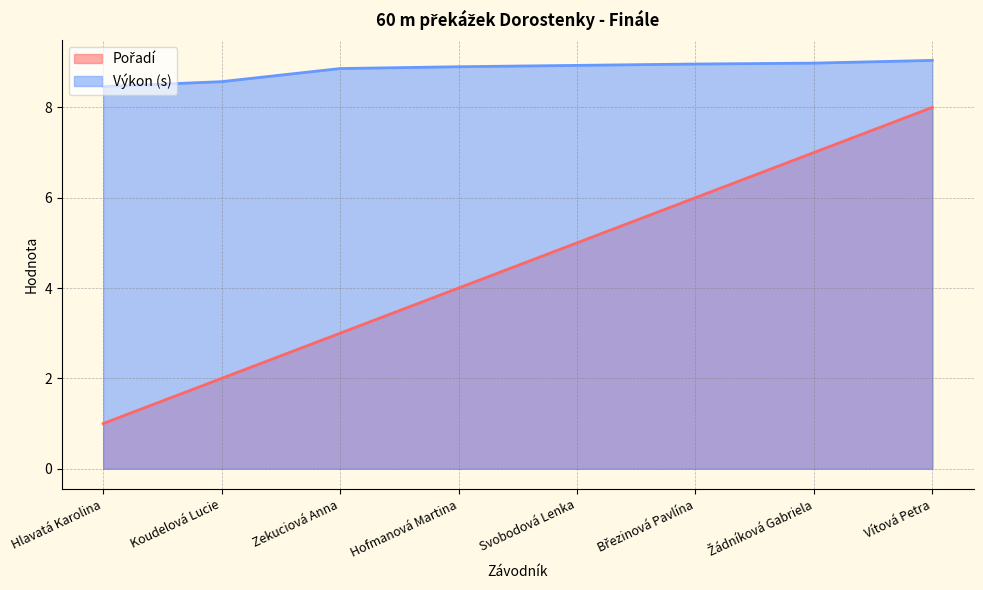

List the series in order of their peak value, highest first.

Výkon, Pořadí